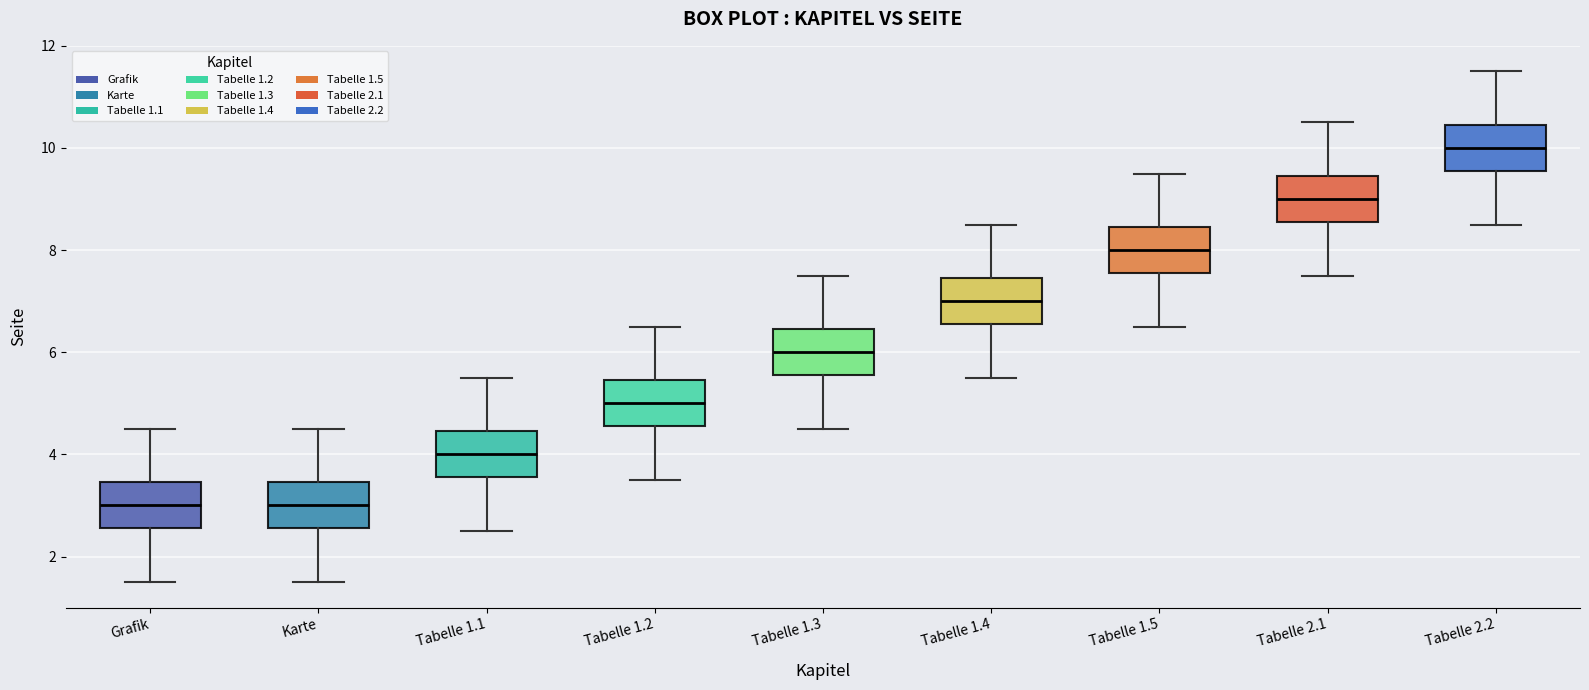

Reading left to right, transcribe this box plot: for each box, give where its median line is, the range the box spans, and where its two whiskers end, as read against the y-axis. The values are not printed on the chart, so give them approximately, as read against the axis.

Grafik: median 3.0, box 2.6 to 3.4, whiskers 1.6 to 4.6
Karte: median 3.0, box 2.6 to 3.4, whiskers 1.6 to 4.6
Tabelle 1.1: median 4.0, box 3.6 to 4.4, whiskers 2.6 to 5.6
Tabelle 1.2: median 5.0, box 4.6 to 5.4, whiskers 3.6 to 6.6
Tabelle 1.3: median 6.0, box 5.6 to 6.4, whiskers 4.6 to 7.6
Tabelle 1.4: median 7.0, box 6.6 to 7.4, whiskers 5.6 to 8.6
Tabelle 1.5: median 8.0, box 7.6 to 8.4, whiskers 6.6 to 9.6
Tabelle 2.1: median 9.0, box 8.6 to 9.4, whiskers 7.6 to 10.6
Tabelle 2.2: median 10.0, box 9.6 to 10.4, whiskers 8.6 to 11.6